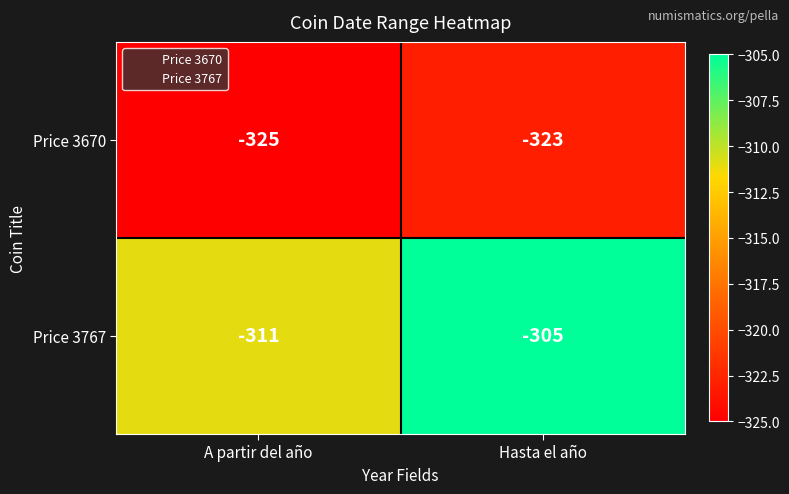

At which category is the sum across all series the highest?

Hasta el año